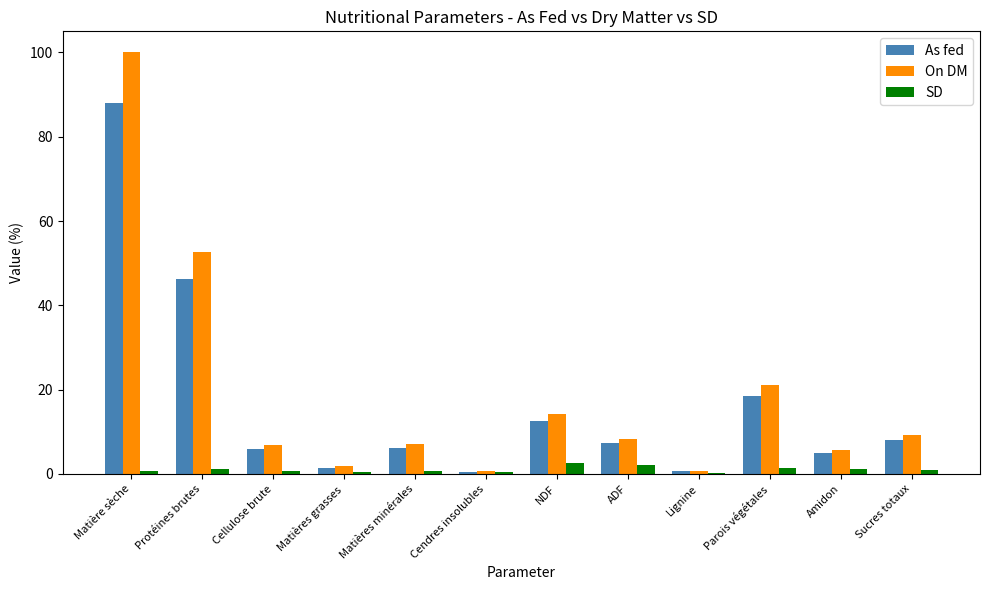

What is the sum of all As fed values?

200.5